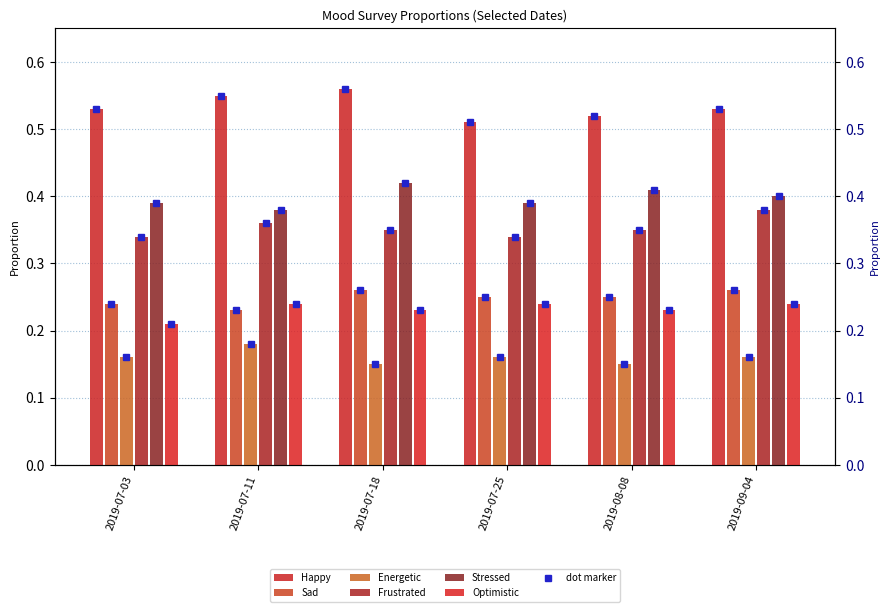

True or false: Stressed has a value of 0.1 at 2019-07-11.

False